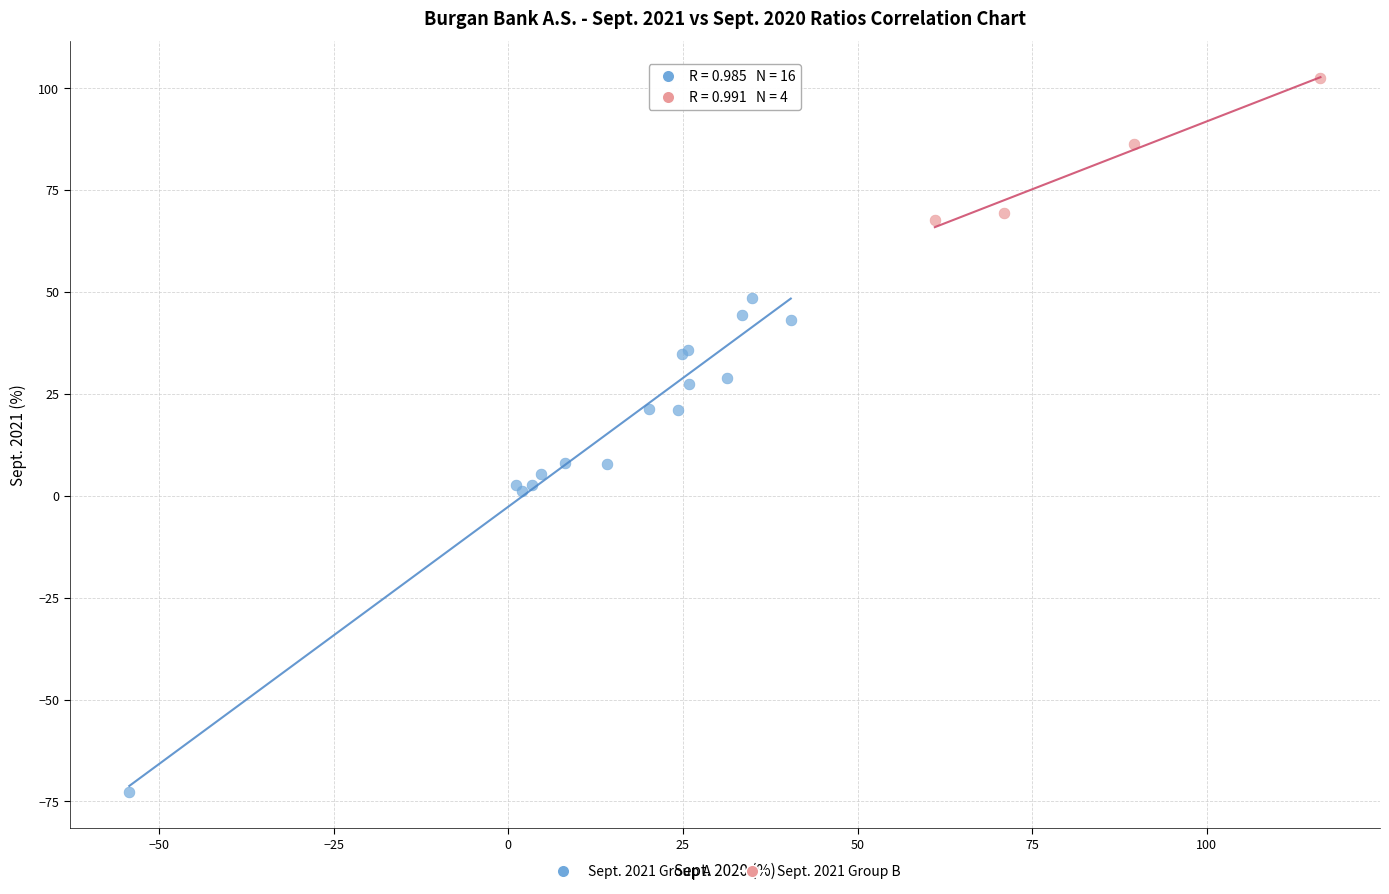

What are all the series names shown in the legend?

Sept. 2021 Group A, Sept. 2021 Group B